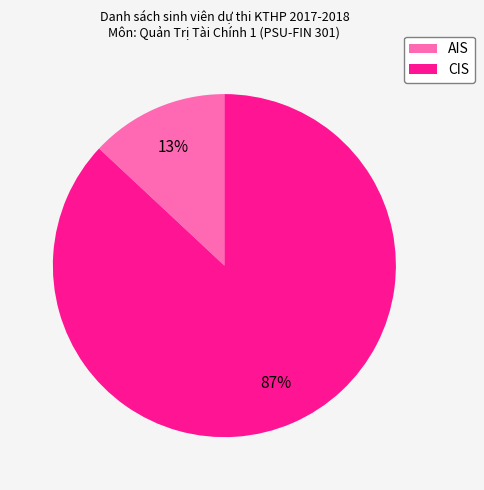

Is the sum of CIS and AIS greater than half?

Yes